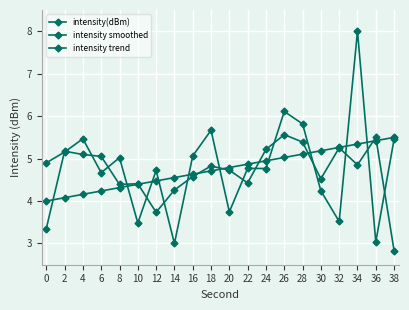

How many interior local valleys does the intensity smoothed series have?

5